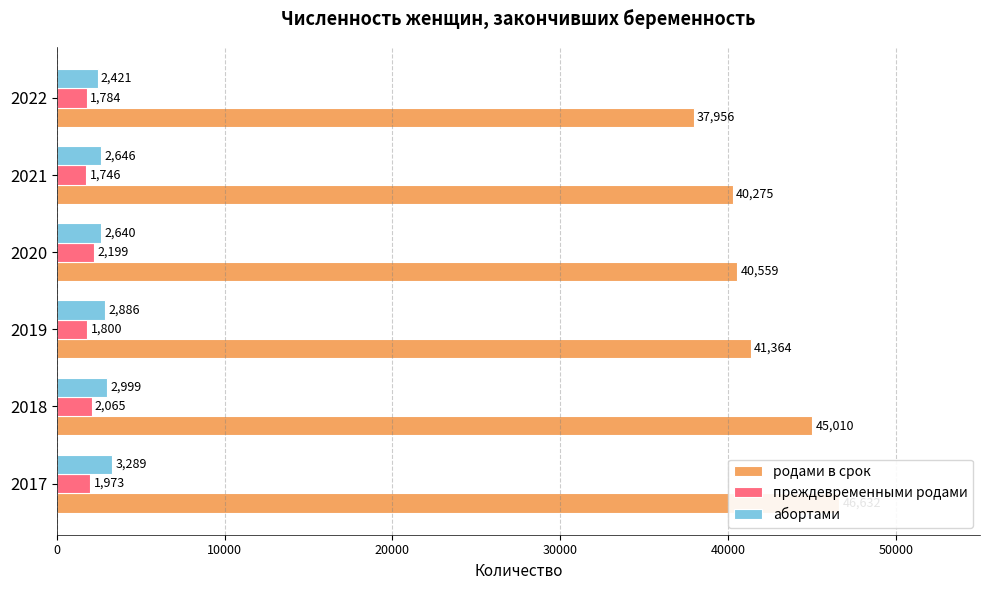

What is the sum of the абортами values at 2021 and 2018?

5645